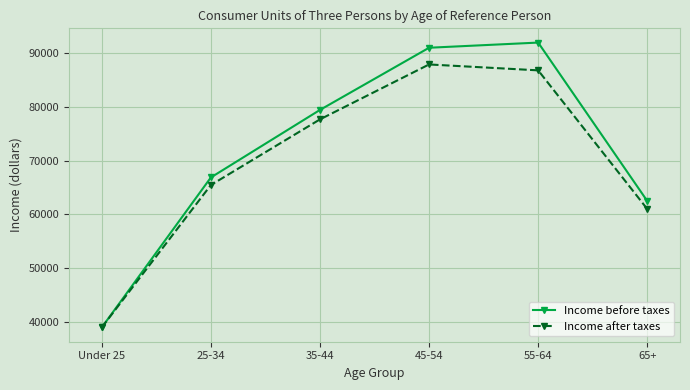

Does the chart have visible grid lines?

Yes